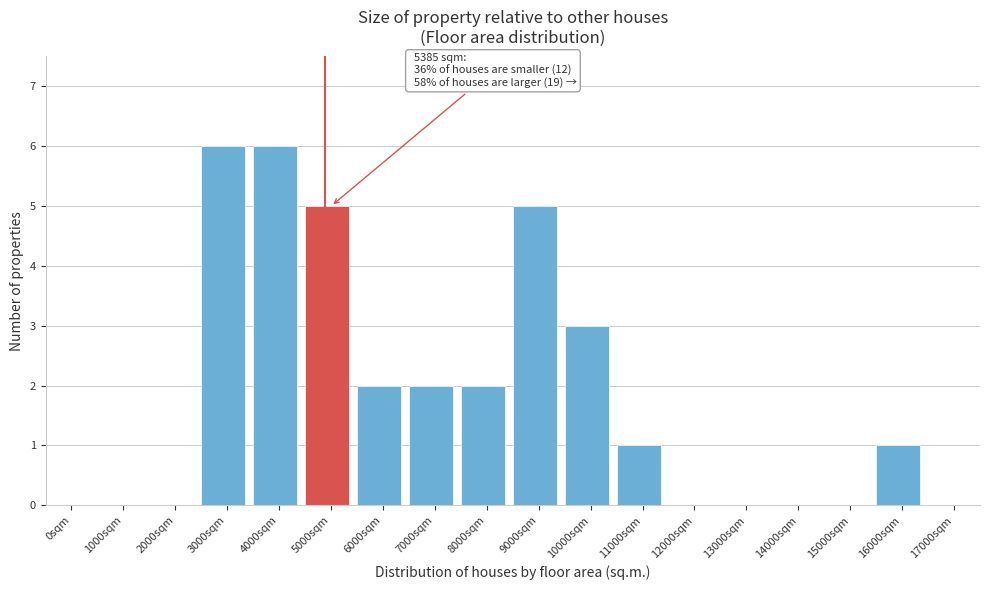

Reading left to right, extract all data points from this chart.

0sqm=0	1000sqm=0	2000sqm=0	3000sqm=6	4000sqm=6	5000sqm=5	6000sqm=2	7000sqm=2	8000sqm=2	9000sqm=5	10000sqm=3	11000sqm=1	12000sqm=0	13000sqm=0	14000sqm=0	15000sqm=0	16000sqm=1	17000sqm=0